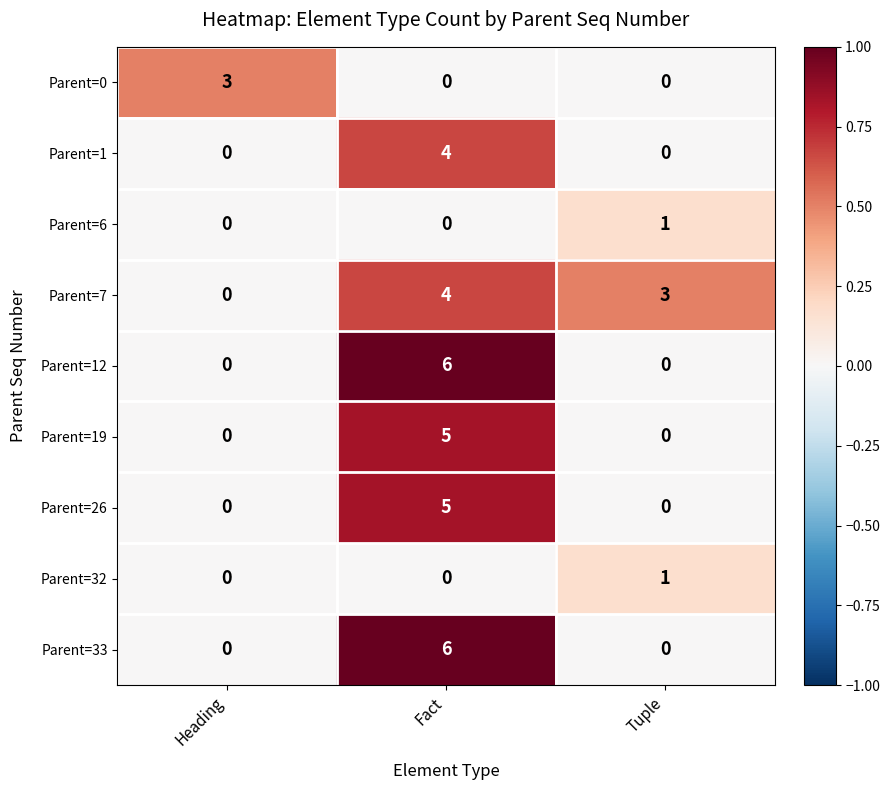

Reading left to right, extract all data points from this chart.

Parent=0: 3	0	0
Parent=1: 0	4	0
Parent=6: 0	0	1
Parent=7: 0	4	3
Parent=12: 0	6	0
Parent=19: 0	5	0
Parent=26: 0	5	0
Parent=32: 0	0	1
Parent=33: 0	6	0